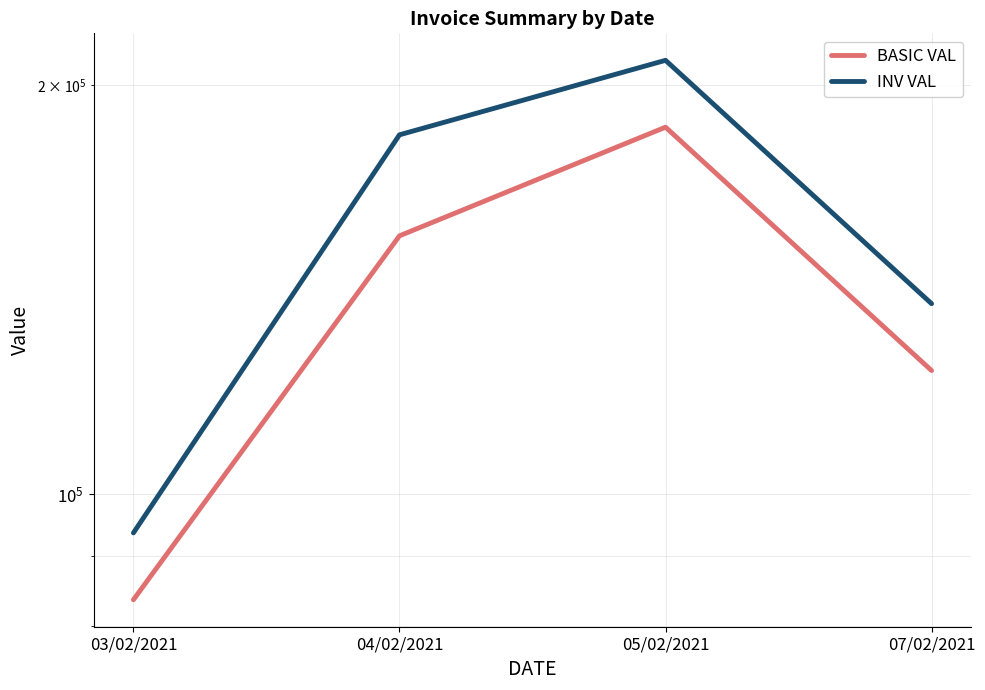

What is the sum of all INV VAL values?

624273.4